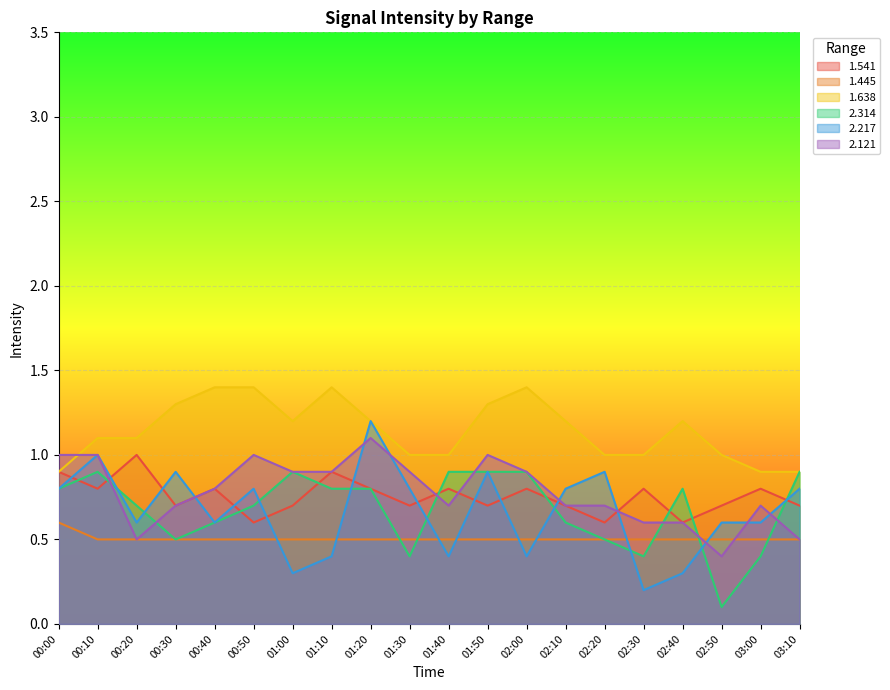

Does the chart display data point markers on the line(s)?

No